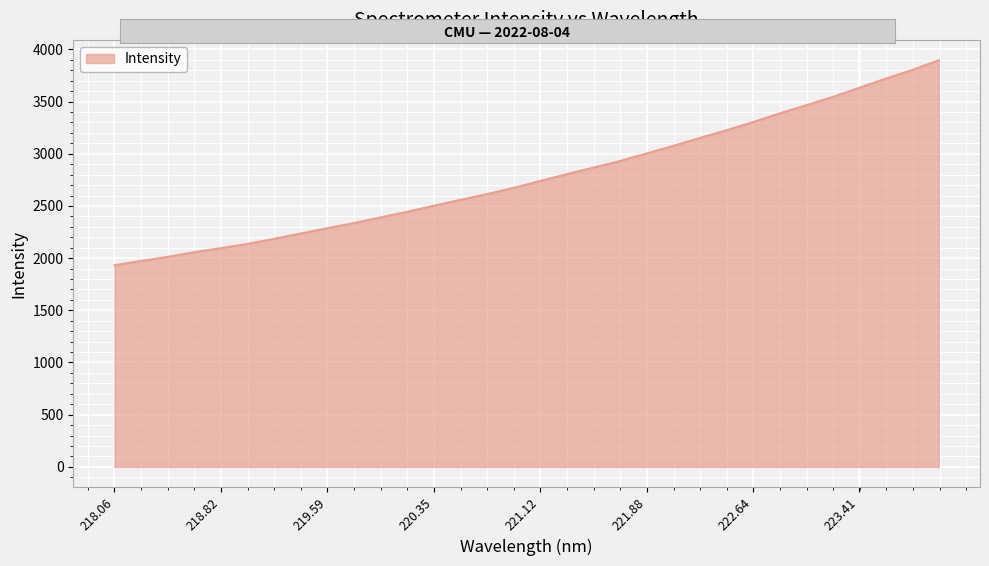

What is the difference between the maximum and second lowest values?

1923.6